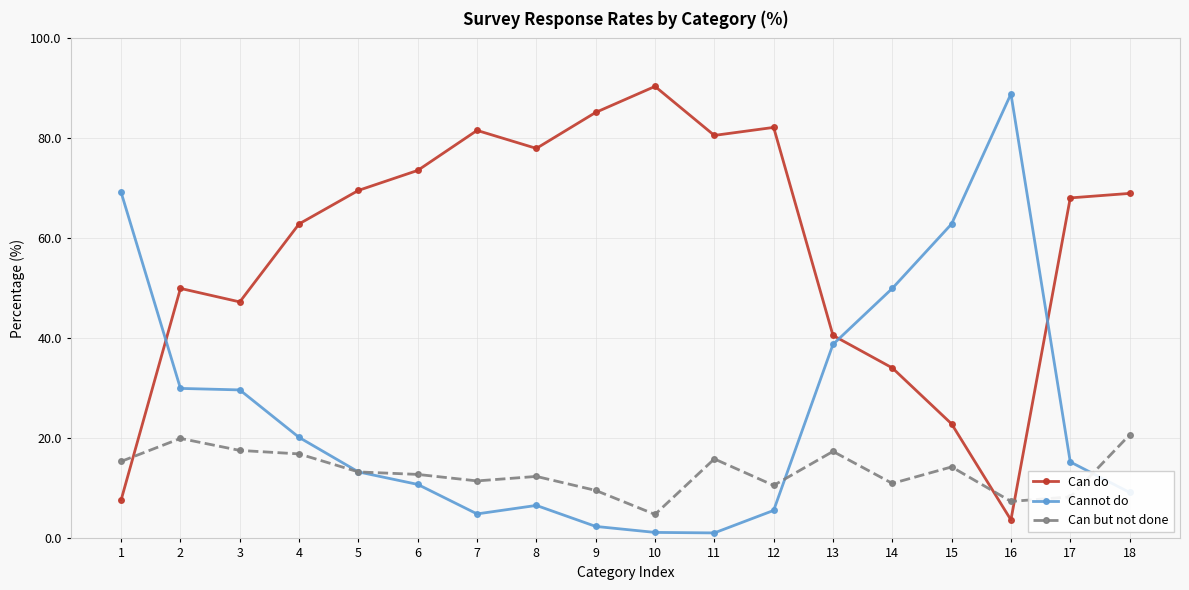

What is the difference between the second highest and minimum values in the Cannot do series?

68.1